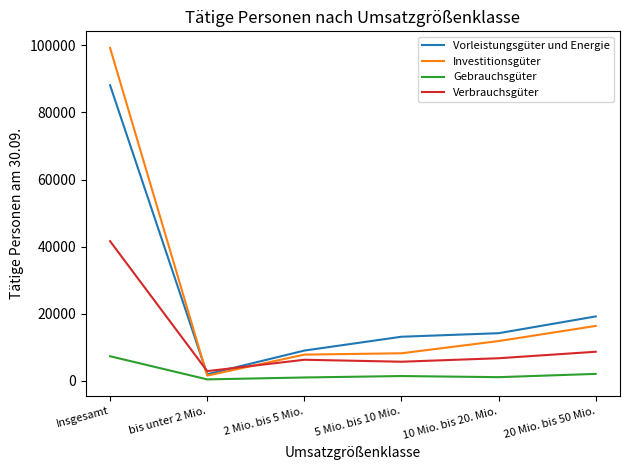

At which label is Investitionsgüter closest to 50380?

20 Mio. bis 50 Mio.